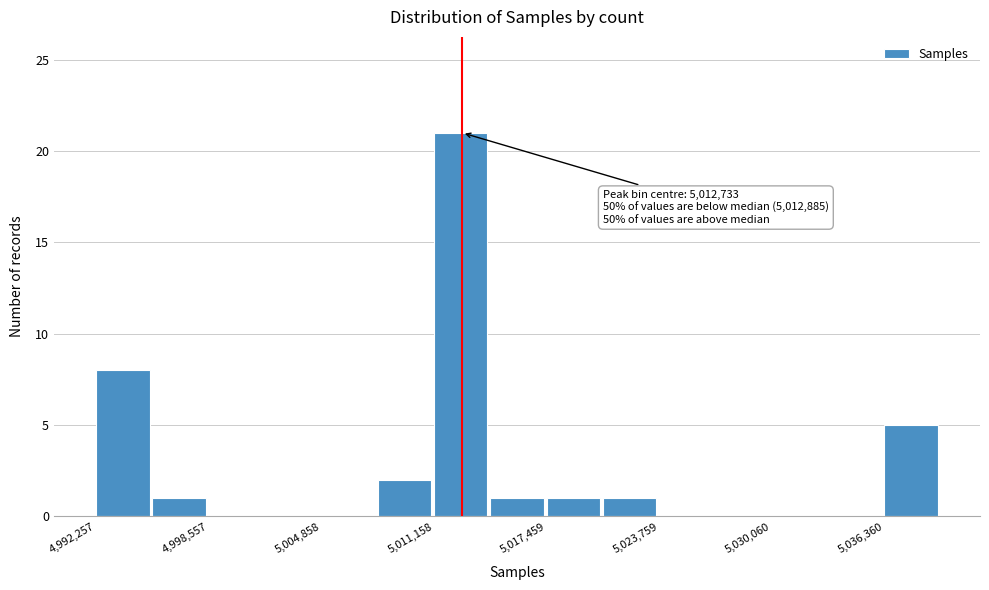

Read against the x-axis, roughly where is the centre of the tallest bar?

5013000